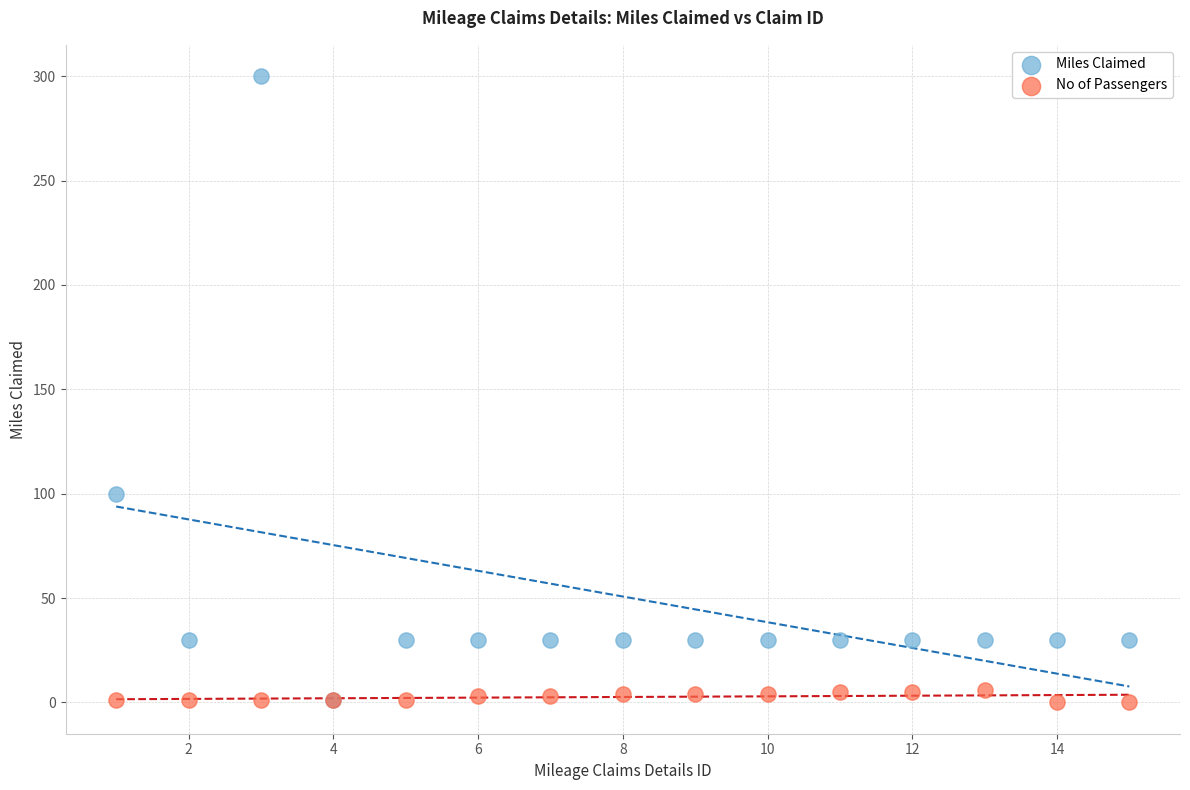

Which series reaches the maximum Y coordinate?

Miles Claimed